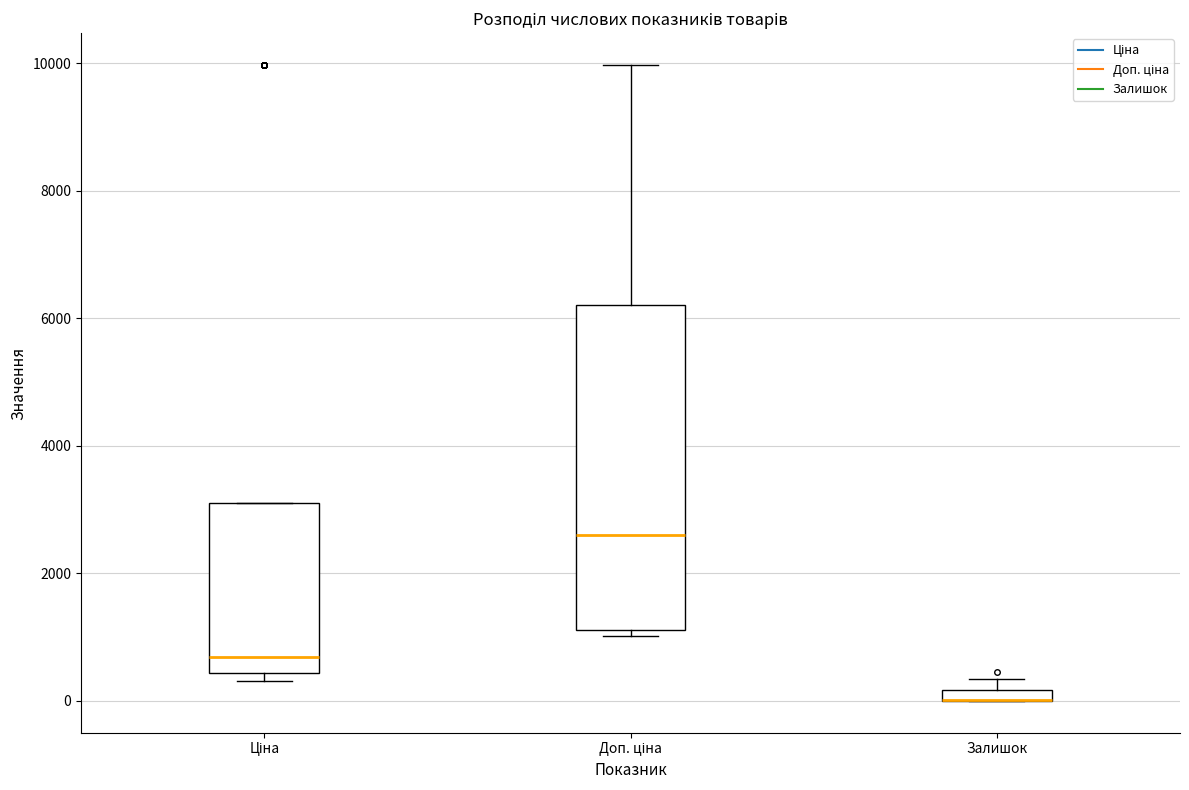

Where is the upper edge of the box for Ціна on the y-axis? The values are not printed on the chart, so give them approximately, as read against the axis.

3200